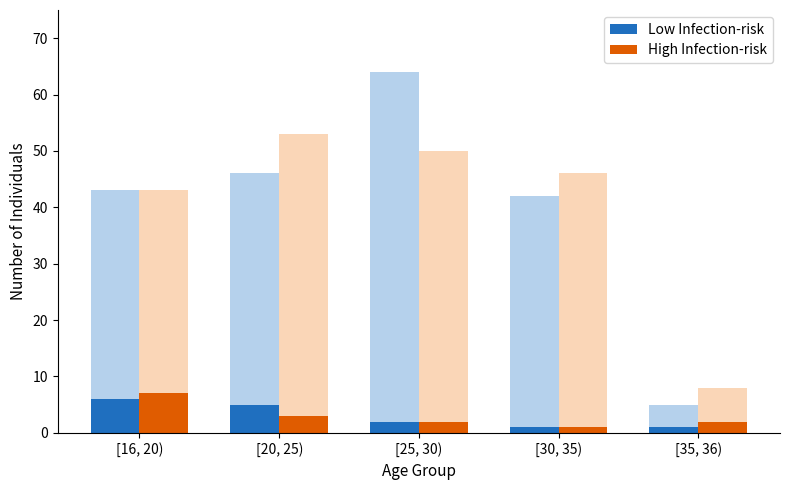

Are the bars horizontal?

No